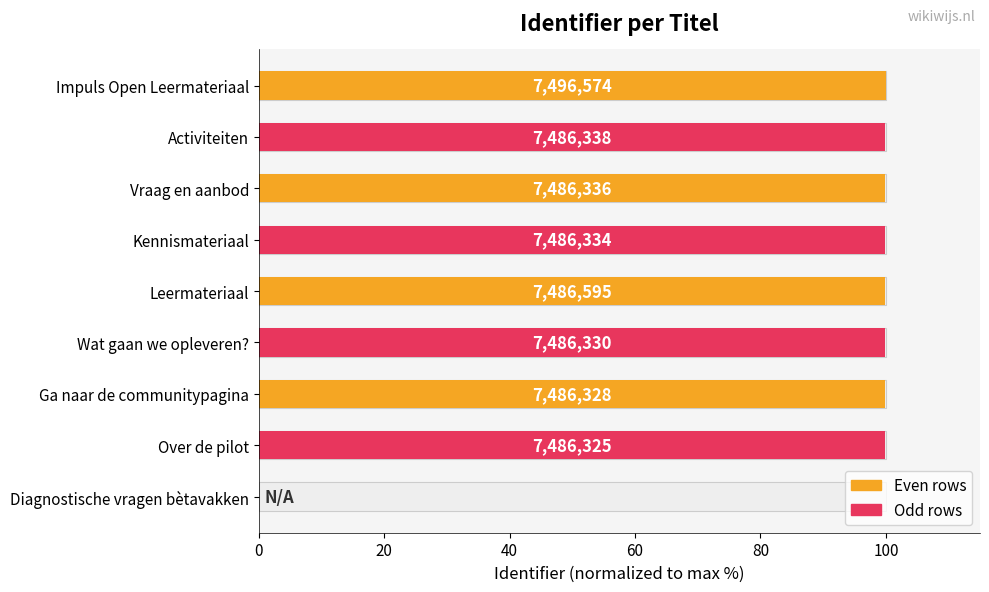

Between Impuls Open Leermateriaal and Diagnostische vragen bètavakken, which is larger?

Impuls Open Leermateriaal